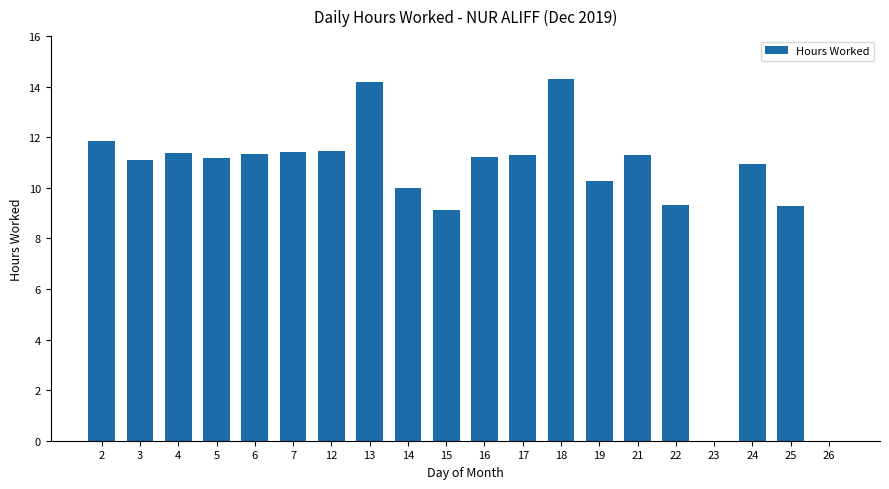

The chart shows a value of 4.9 at 17. True or false?

False